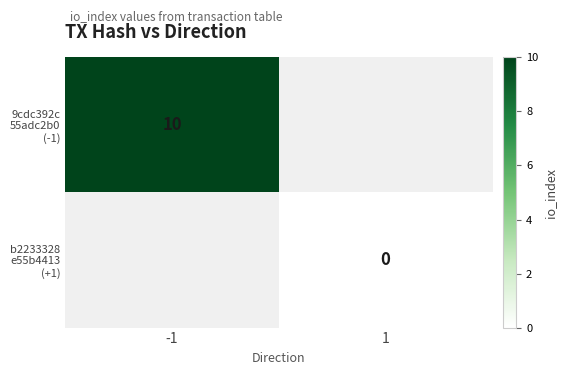

Rank the series by their average value, from highest to lowest.

9cdc392c 55adc2b0 (-1), b2233328 e55b4413 (+1)